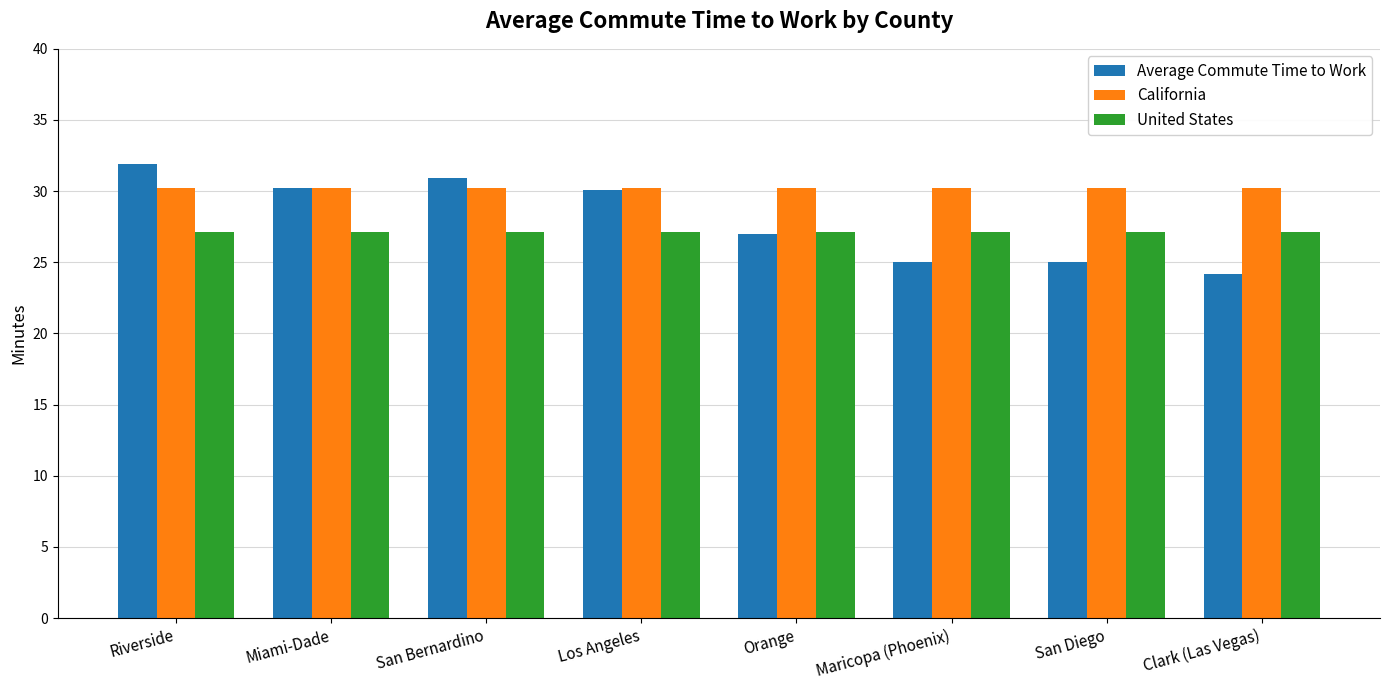

Is it true that Average Commute Time to Work equals 30.9 at San Bernardino?

True